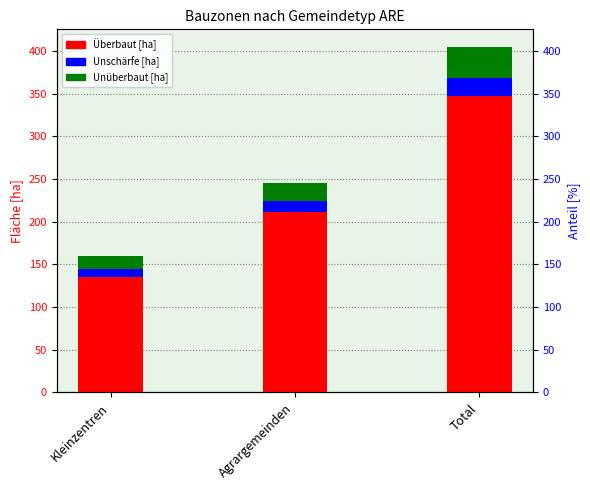

Reading left to right, what are all the values shown in this chart?

Überbaut [ha]: Kleinzentren=135.8	Agrargemeinden=211.8	Total=347.6
Unschärfe [ha]: Kleinzentren=8.6	Agrargemeinden=12.1	Total=20.7
Unüberbaut [ha]: Kleinzentren=15.2	Agrargemeinden=21.6	Total=36.9